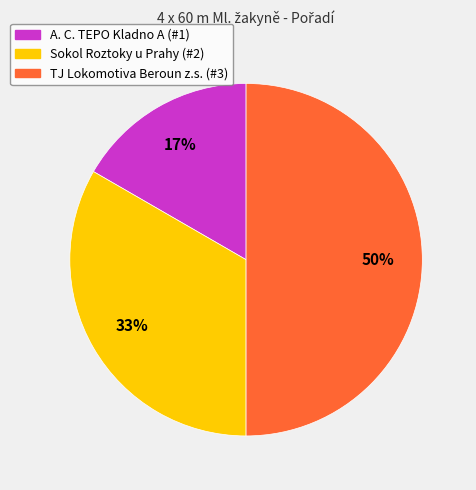

To the nearest percent, what percentage of the pie is Sokol Roztoky u Prahy?

33%